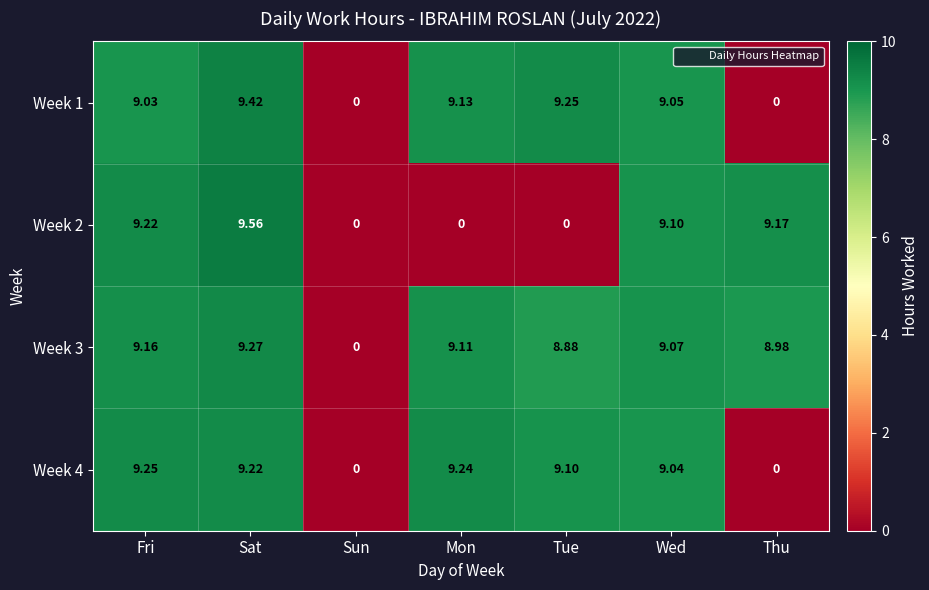

Which category has the highest value across all series?

Sat